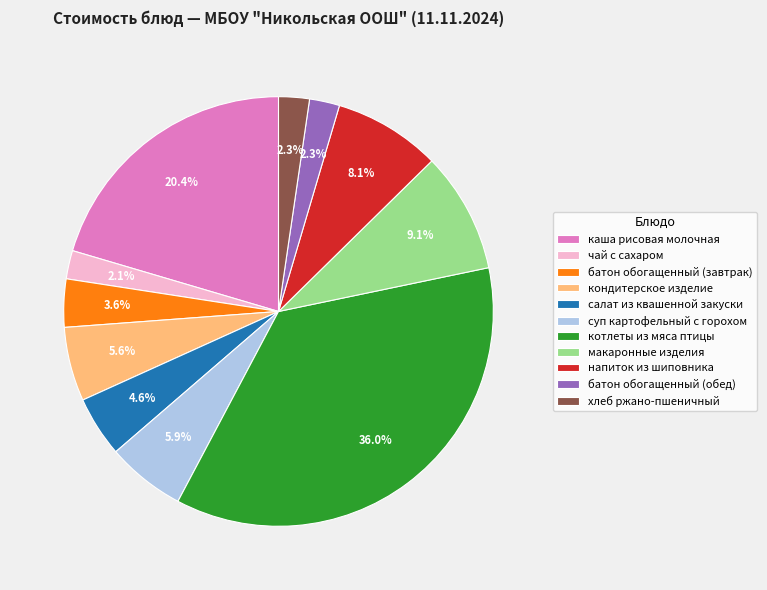

To the nearest percent, what portion does салат из квашенной закуски represent?

5%